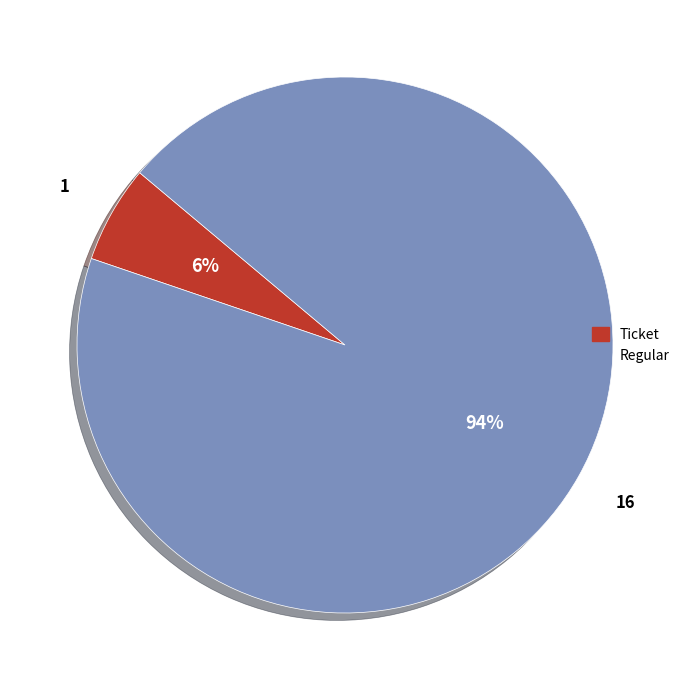

Rank the categories by value from lowest to highest.

Ticket, Regular